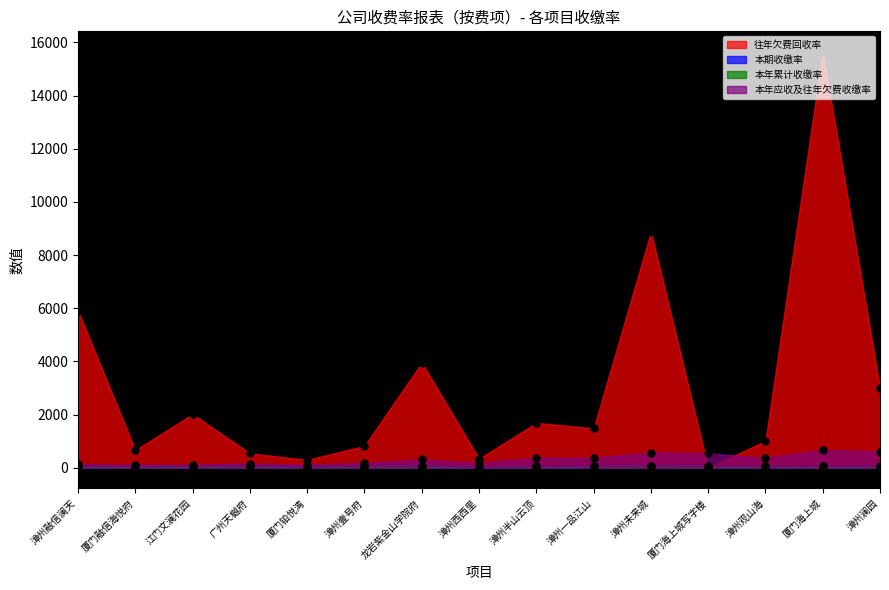

Which series has the largest total across all categories?

往年欠费回收率